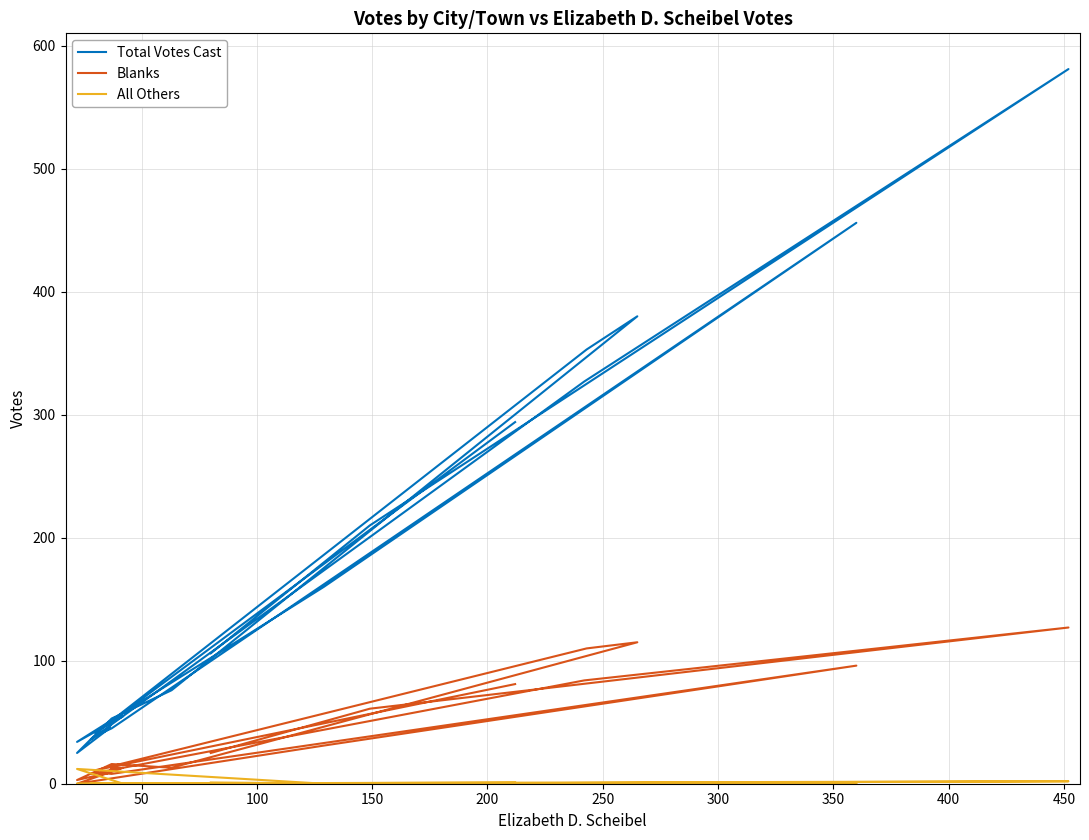

What is the label of the 15th point from the right?

250